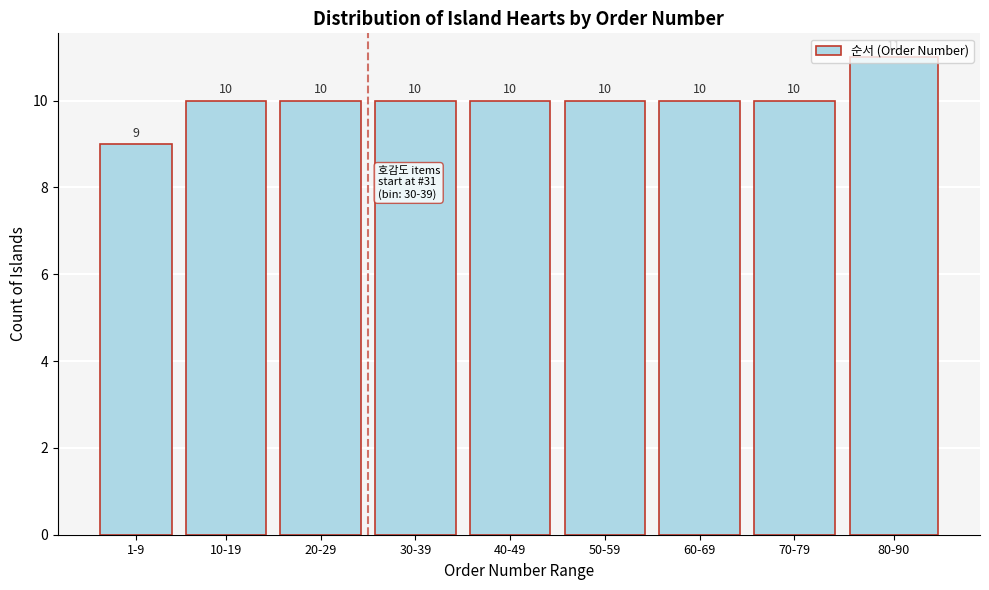

What is the ratio of the value at 20-29 to the value at 1-9?

1.1